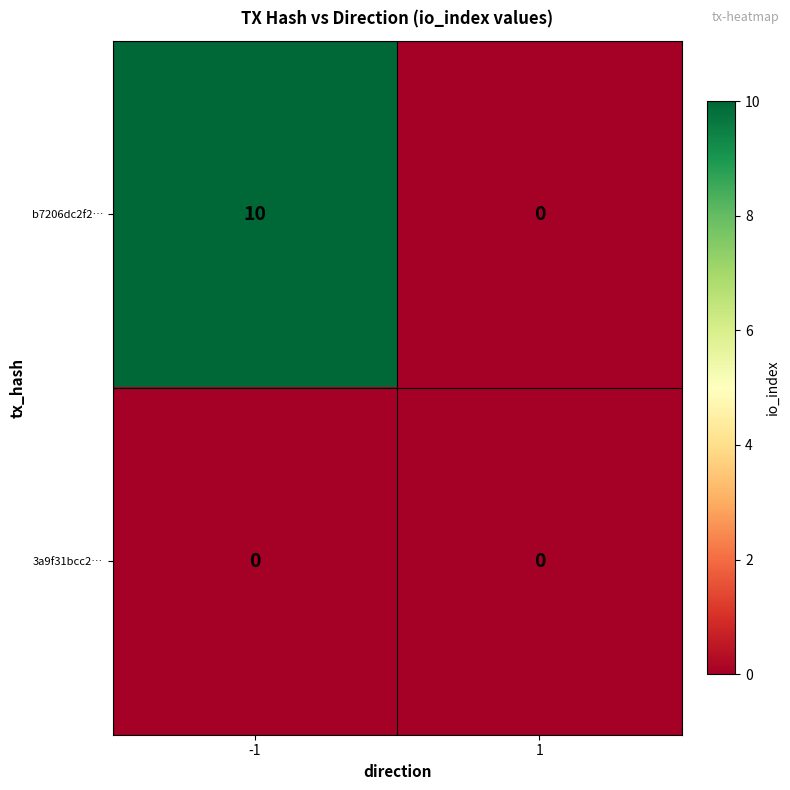

What is the maximum value shown in the chart?

10